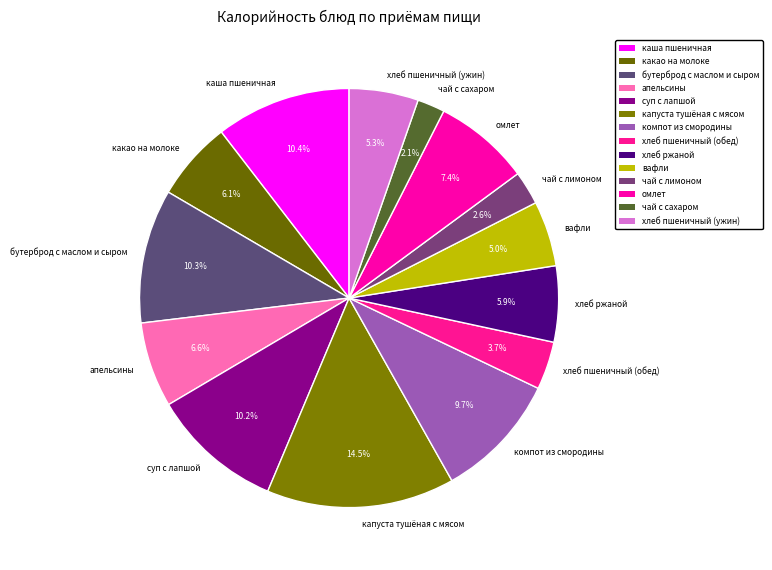

How much of the chart is everything except суп с лапшой?

89.8%